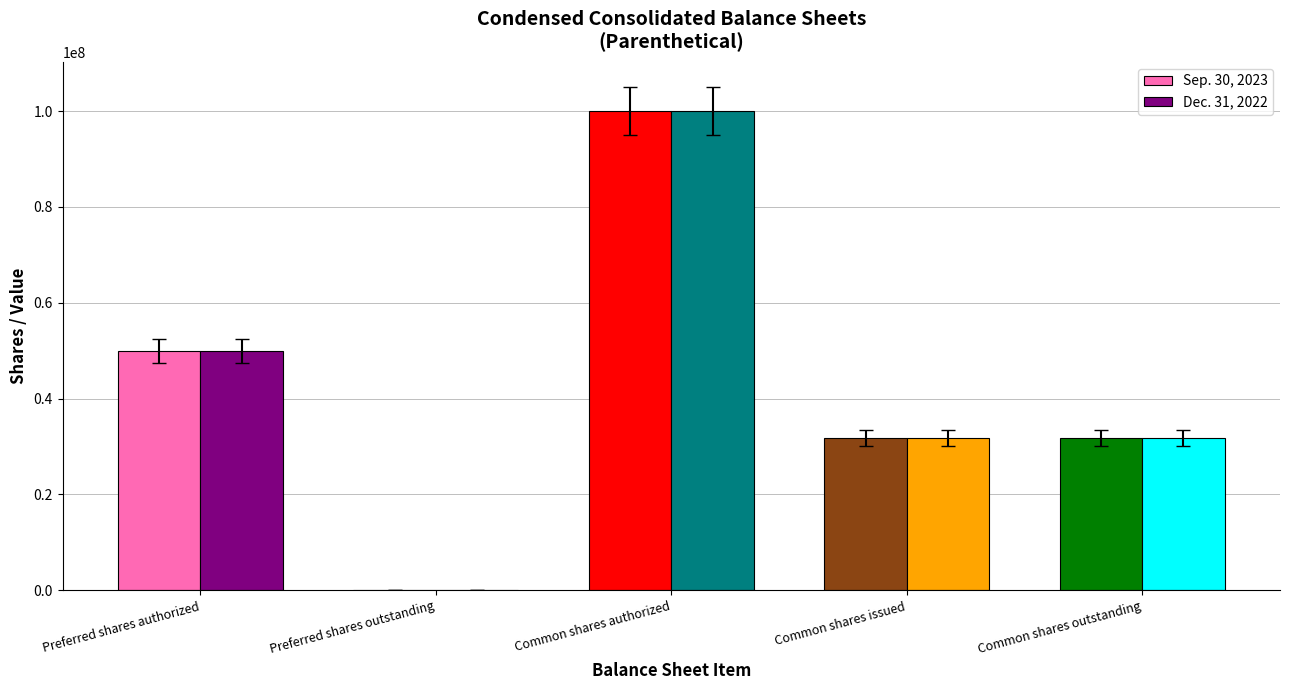

How many groups of bars are there?

5